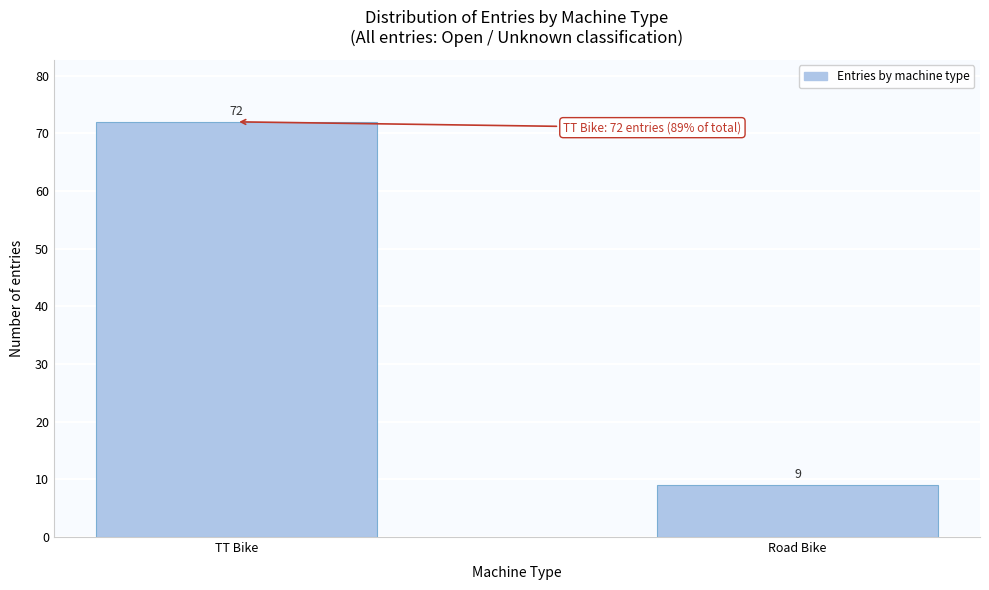

Reading right to left, extract all data points from this chart.

9	72